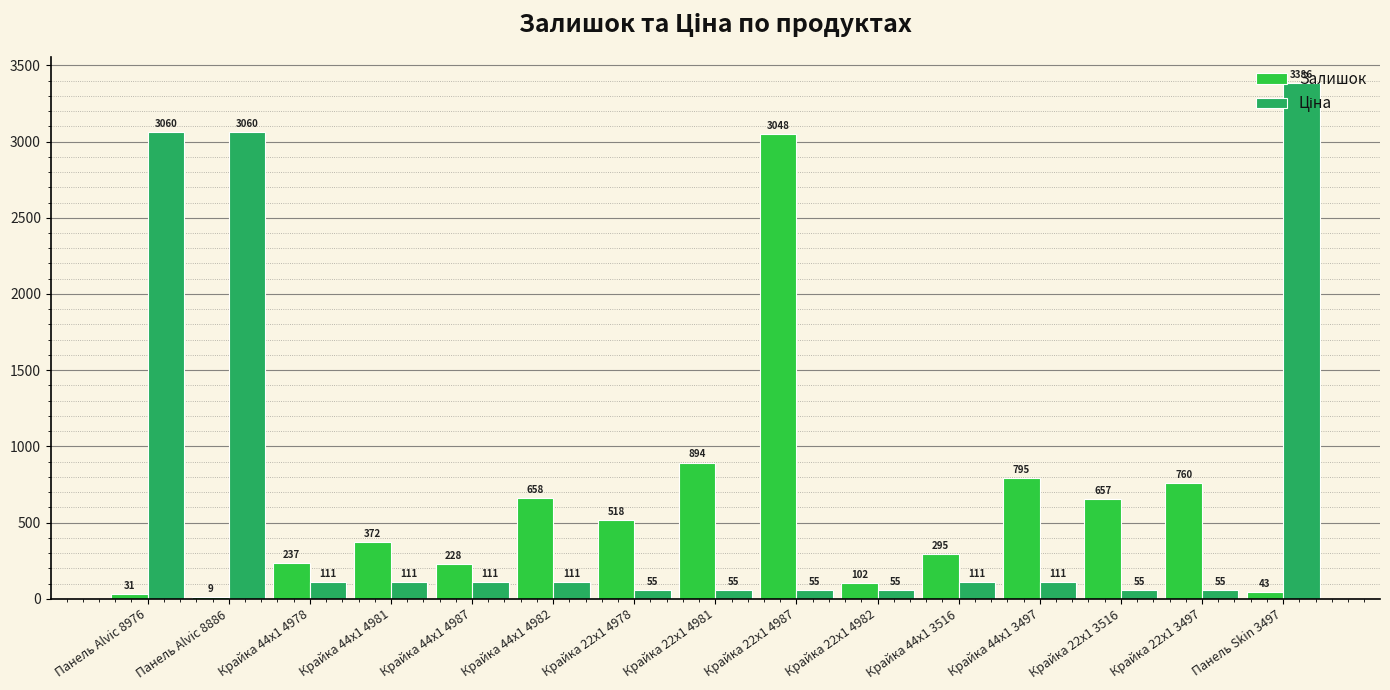

At which category is the sum across all series the highest?

Панель Skin 3497